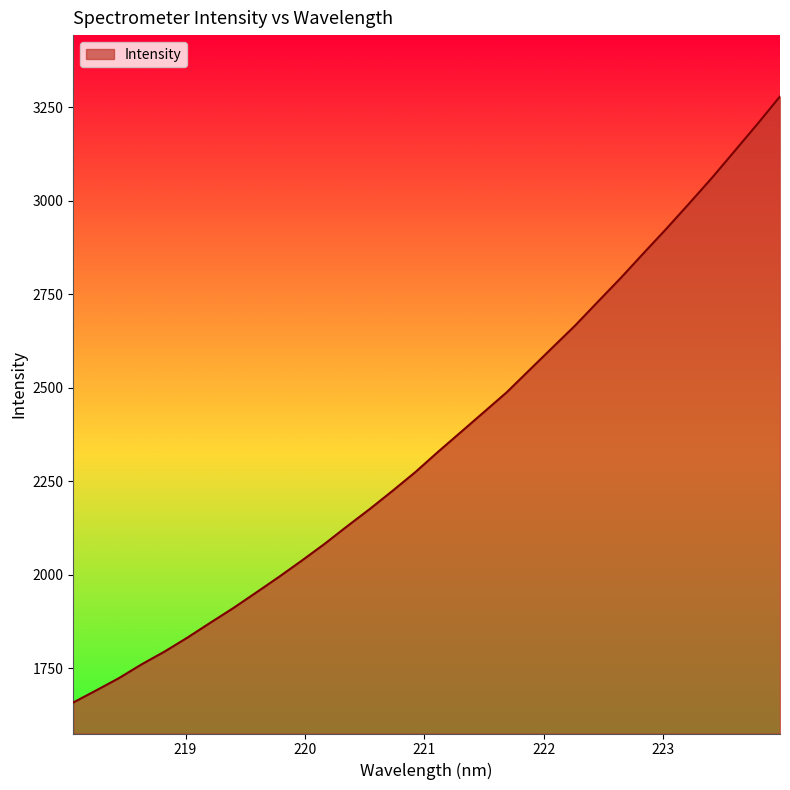

What is the smallest value displayed?

1658.3